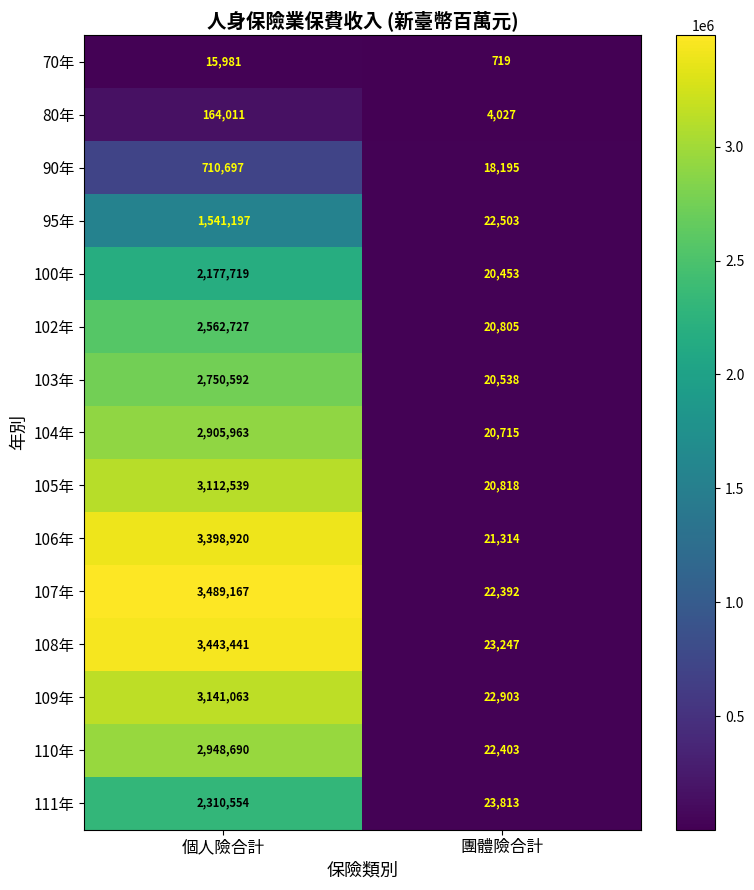

What is the approximate value of 102年 at 個人險合計, to the nearest 100?

2562700